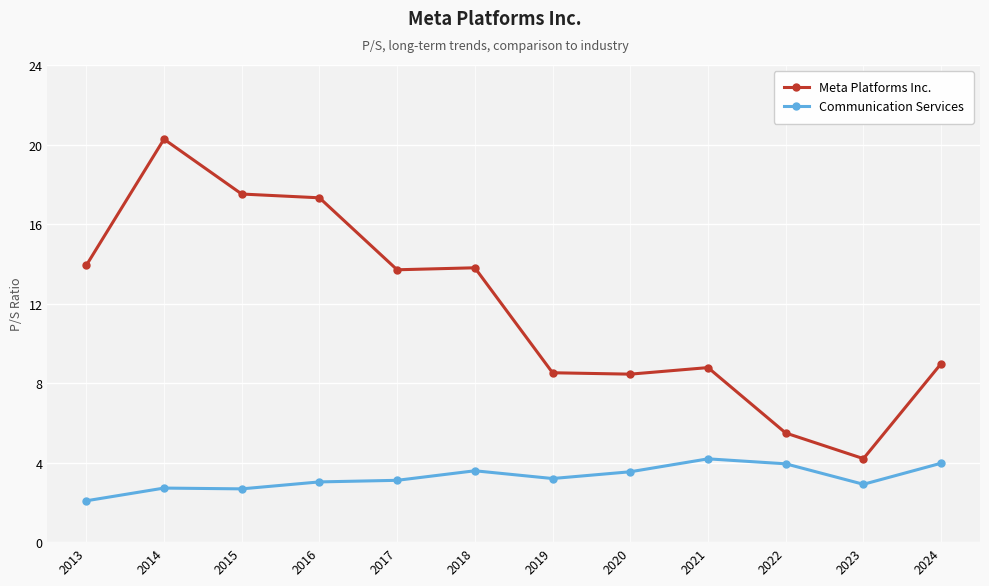

What is the smallest value displayed?

2.1